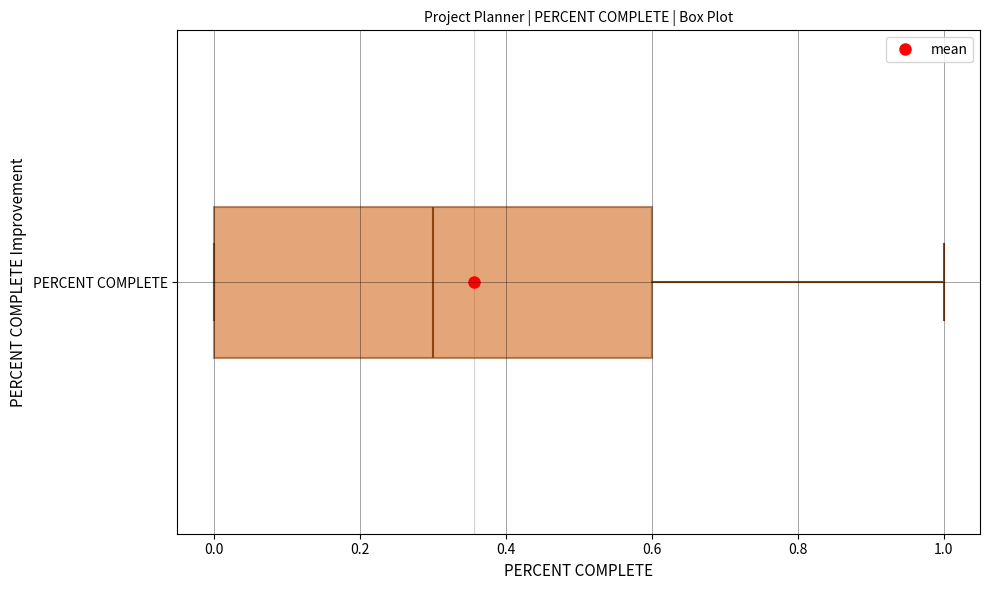

Read this box plot against the x-axis: the position of the median line, the range covered by the box, and the ends of both whiskers. The values are not printed on the chart, so give them approximately, as read against the axis.

median 0.3, box 0.0 to 0.6, whiskers 0.0 to 1.0